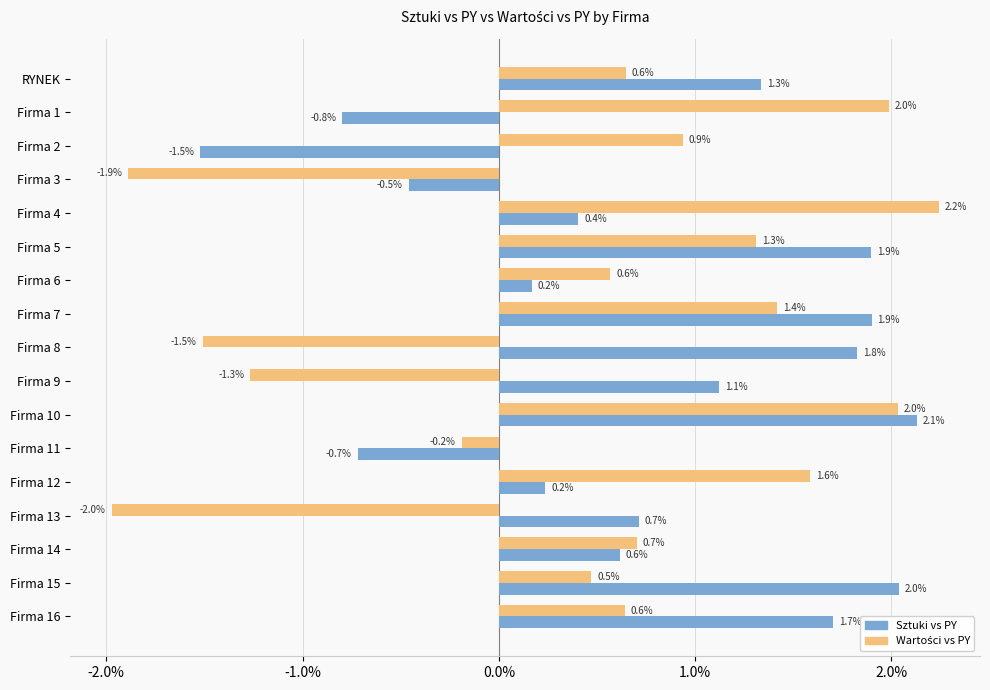

What are all the series names shown in the legend?

Sztuki vs PY, Wartości vs PY